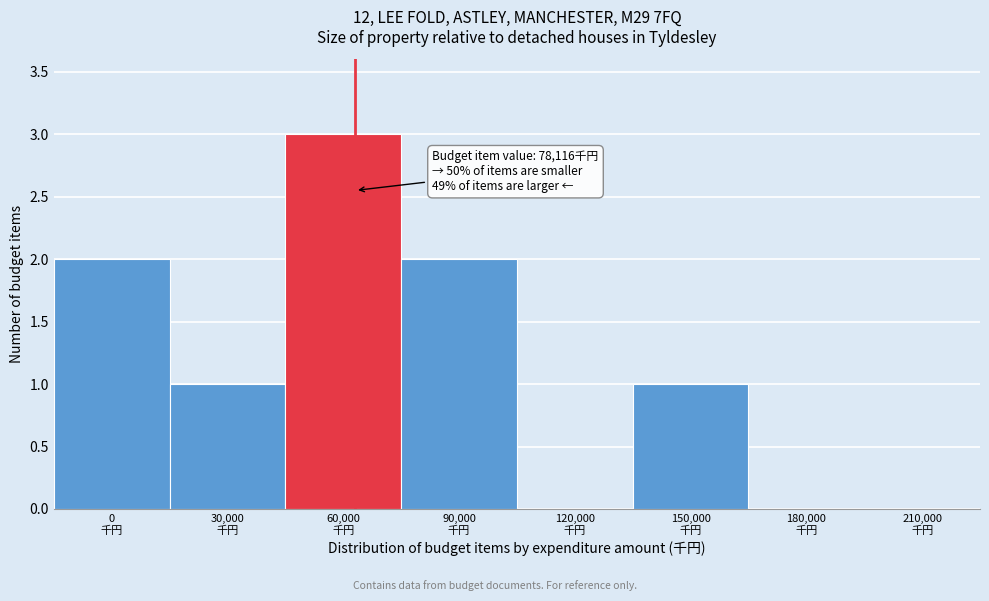

What is the maximum value shown in the chart?

3